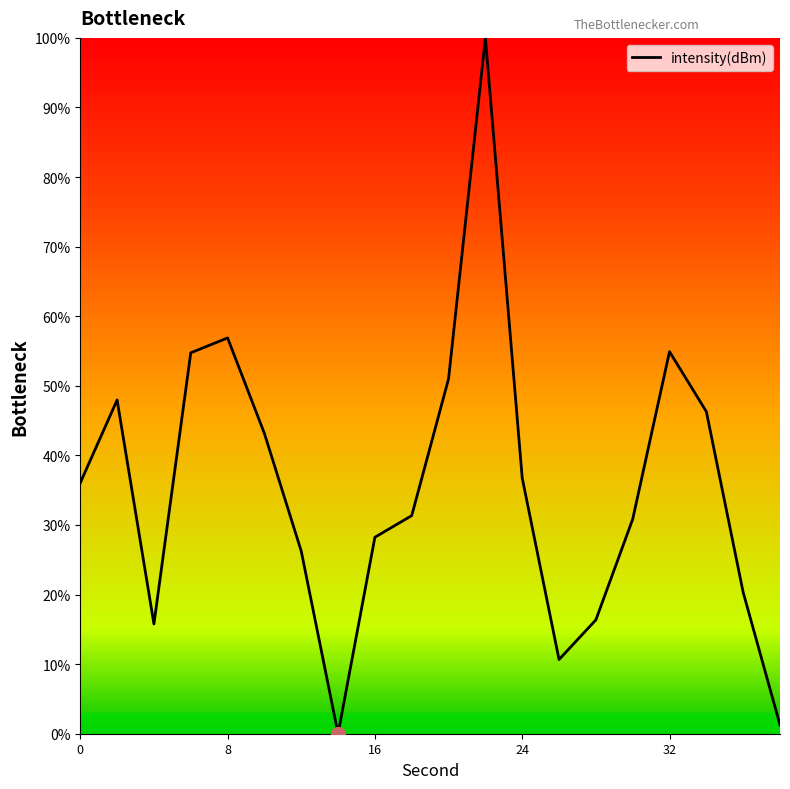

How many interior local valleys (lower than both neighbors) does the data have?

3